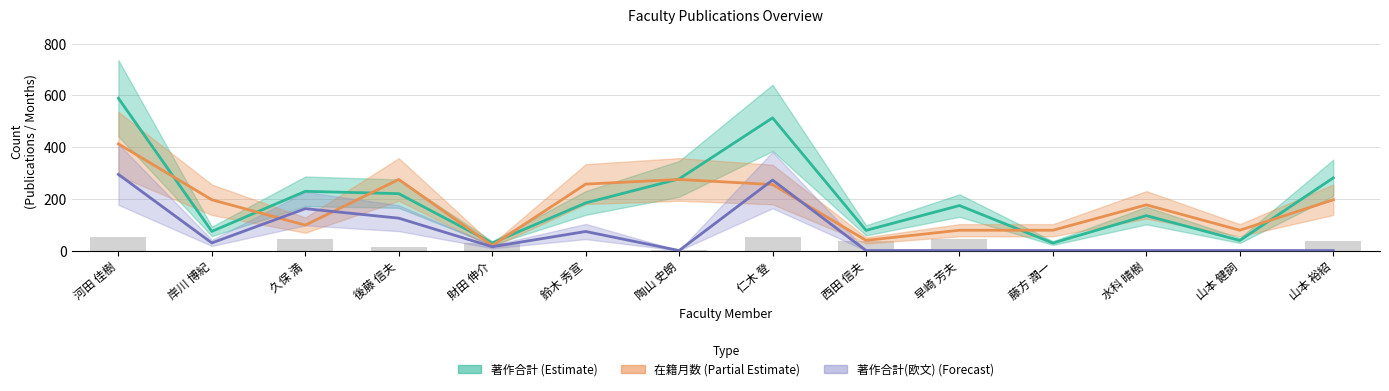

Reading right to left, list all the values displayed in this chart.

著作合計 (Estimate): 281.0	39.0	135.0	29.0	174.0	78.0	513.0	277.0	184.0	29.0	220.0	229.0	74.0	589.0
在籍月数 (Partial Estimate): 196.3	78.5	176.7	78.5	78.5	39.3	255.2	274.9	256.9	19.6	274.9	98.2	196.3	412.3
著作合計(欧文) (Forecast): 0.0	0.0	0.0	0.0	0.0	0.0	272.4	0.0	73.6	14.7	125.2	162.0	29.4	294.5